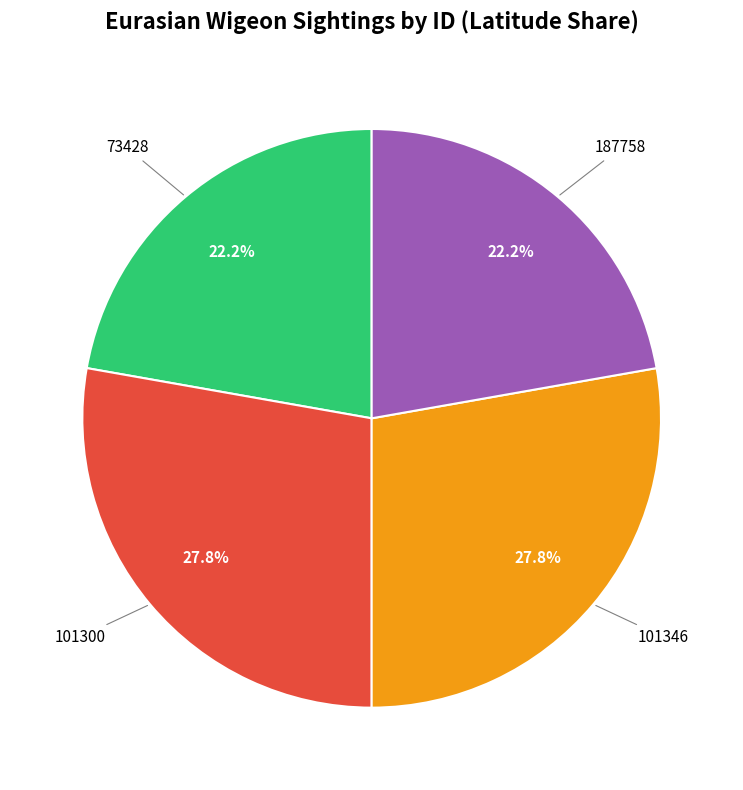

Is there a majority slice in this chart?

No